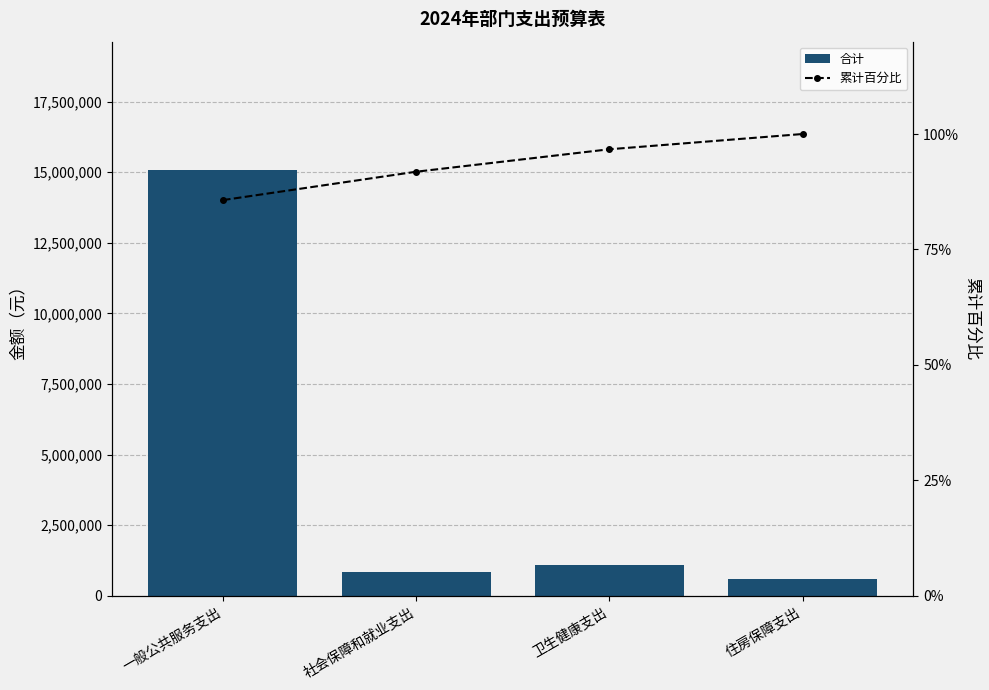

Reading left to right, transcribe all the data shown in this chart.

合计: 一般公共服务支出=15091963.6	社会保障和就业支出=856769.1	卫生健康支出=1082656.2	住房保障支出=582101.6
累计百分比: 一般公共服务支出=85.7	社会保障和就业支出=91.8	卫生健康支出=96.7	住房保障支出=100.0